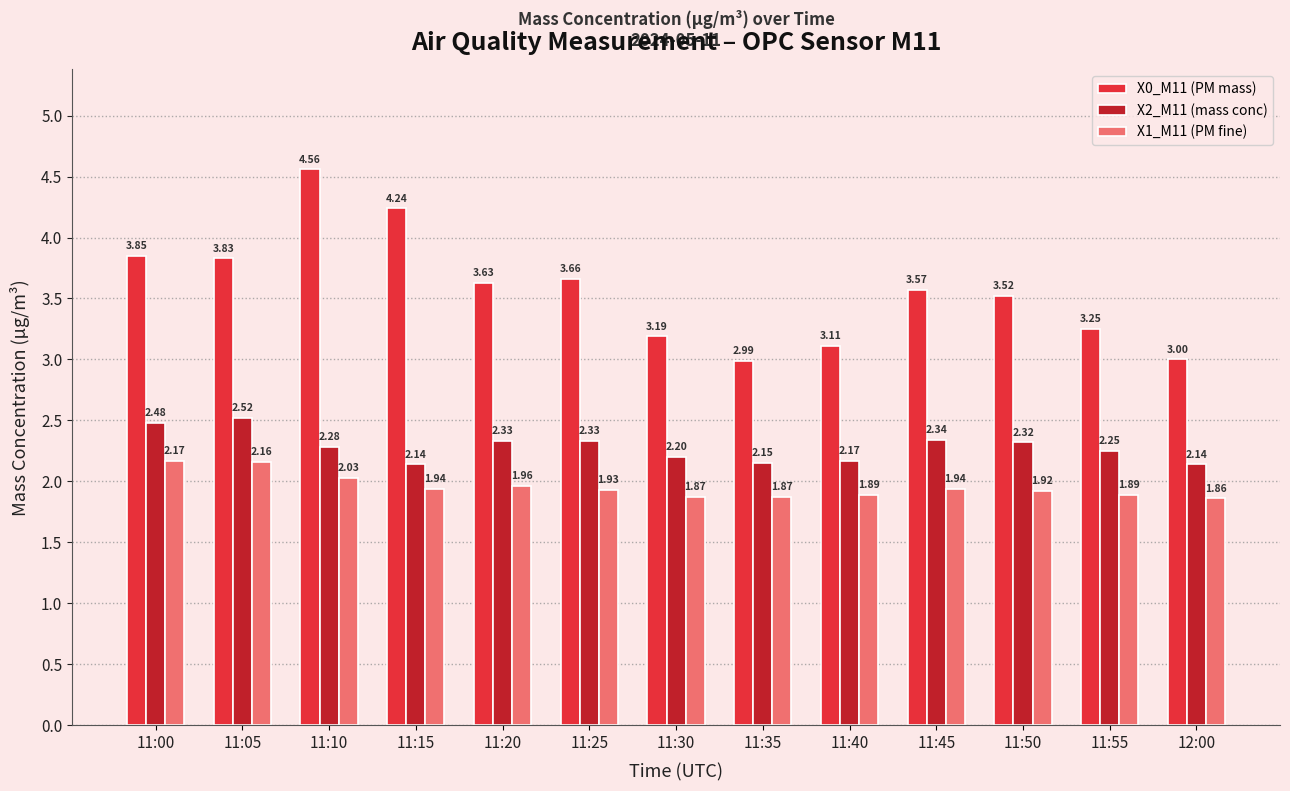

At which category does the chart reach its minimum across all series?

12:00